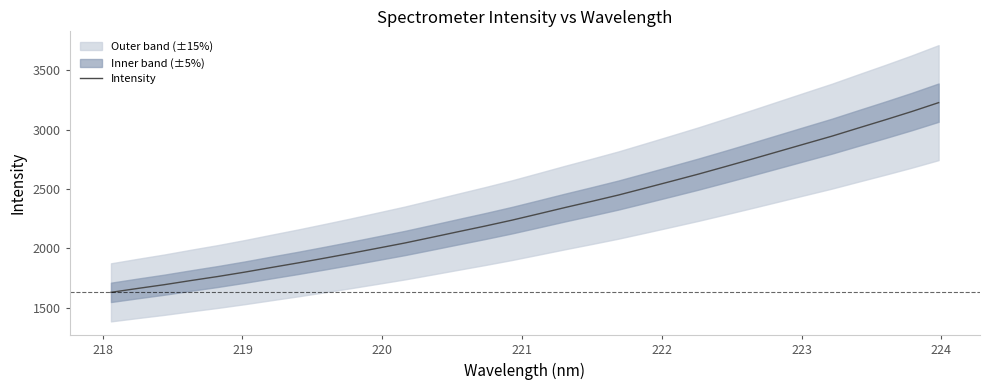

What is the highest value of the Intensity series?

3226.2